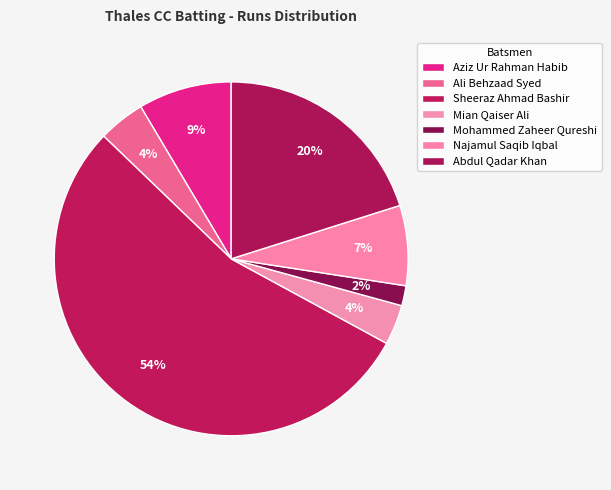

Which category has the biggest portion of the pie?

Sheeraz Ahmad Bashir